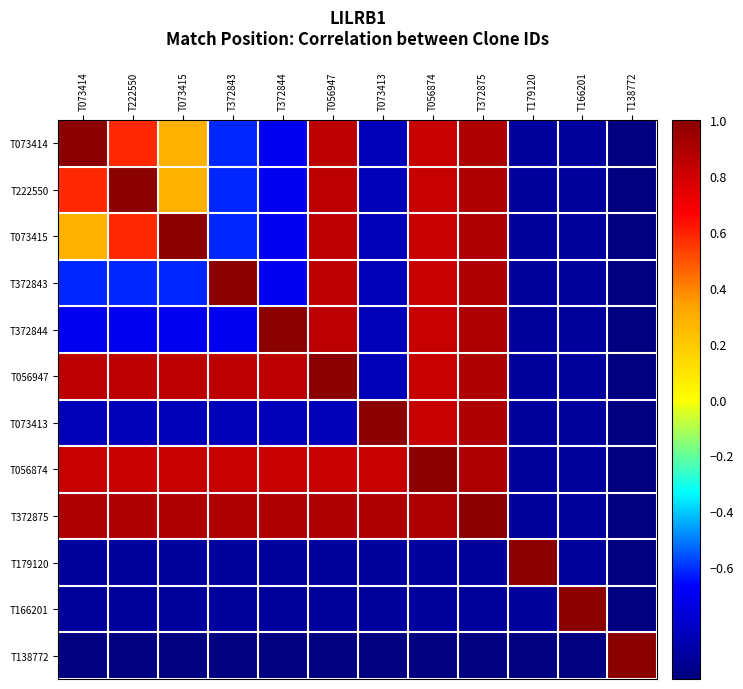

Count the number of categories in the chart.

12